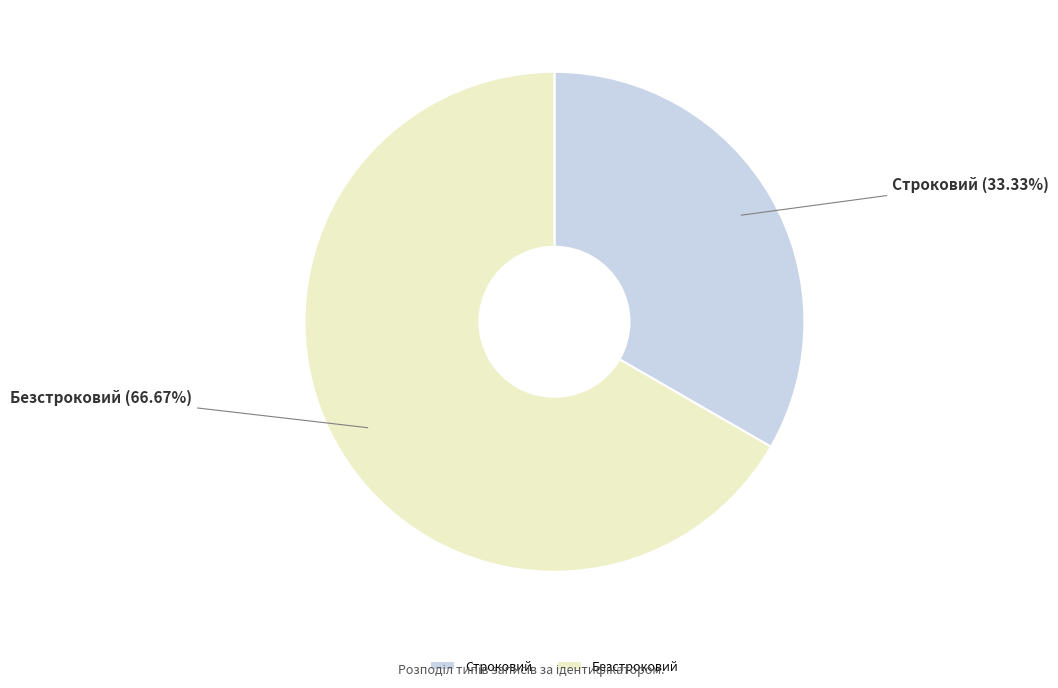

Which has a higher value, Строковий or Безстроковий?

Безстроковий